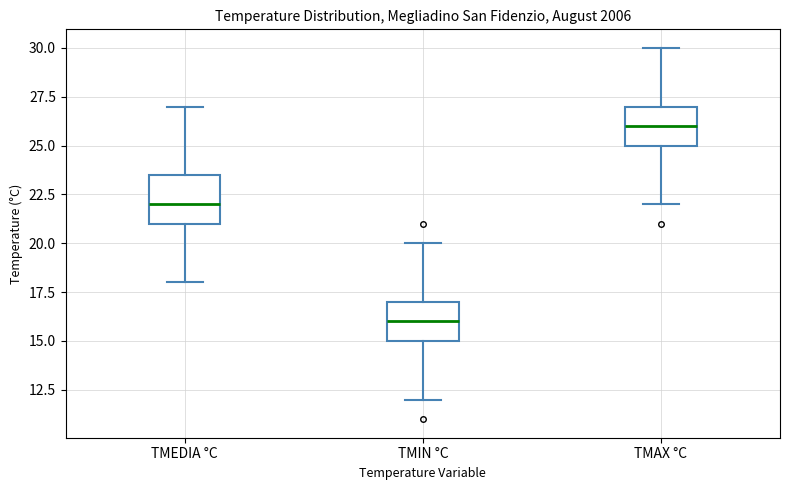

Which box has the highest median line?

TMAX °C